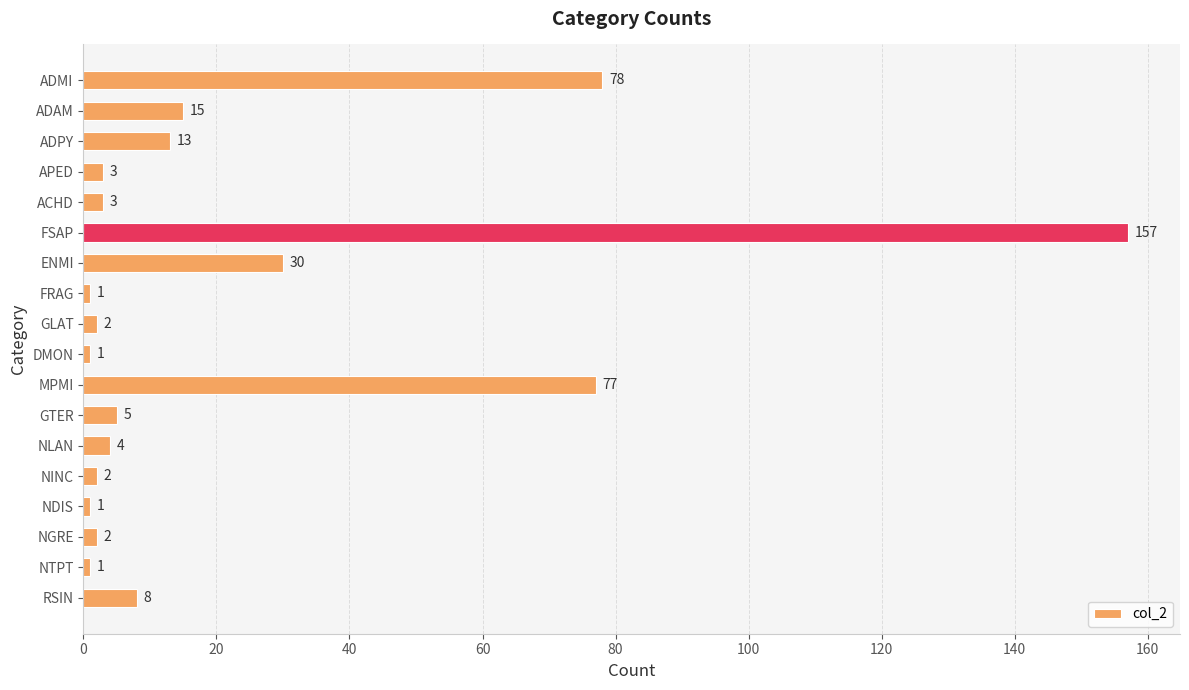

How many values are below 4?

9